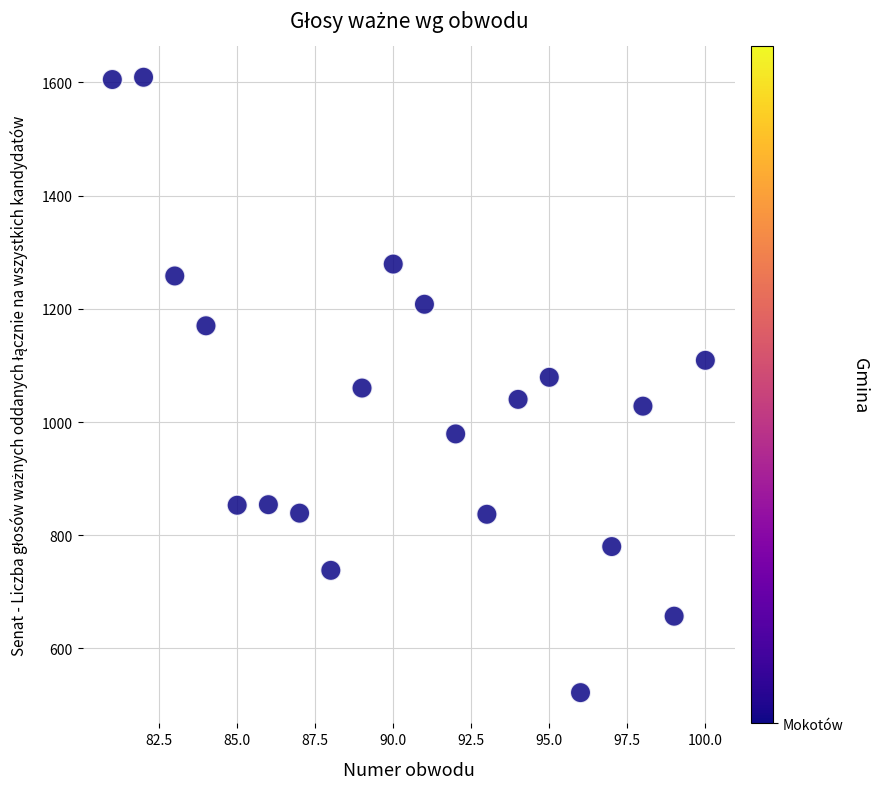

What is the range of X values (max minus min)?

19